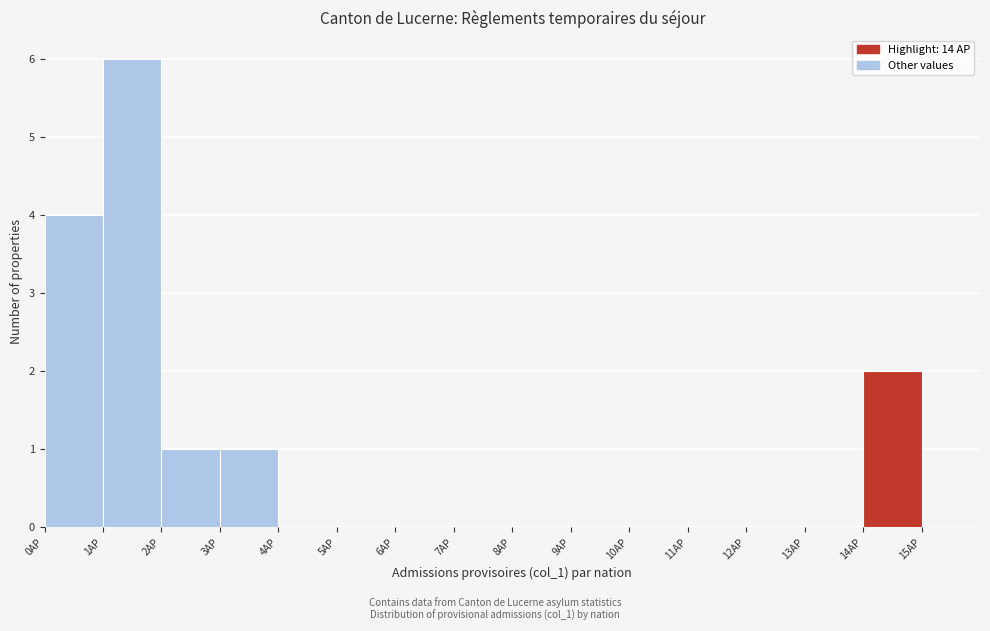

What is the height of the bar covering 14 to 15 on the x-axis? The values are not printed on the chart, so give them approximately, as read against the axis.

2